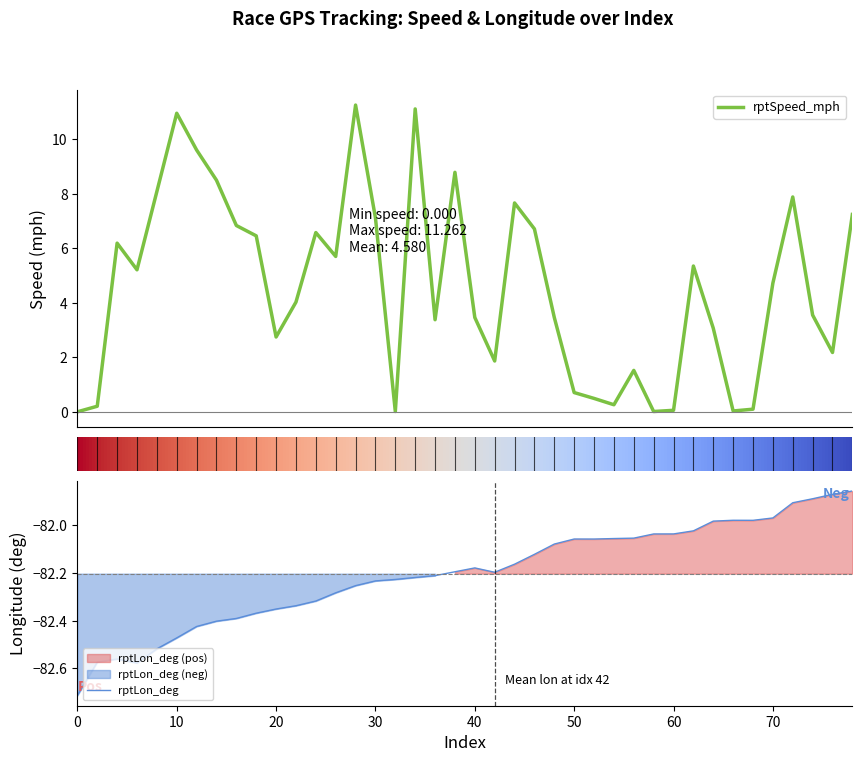

What is the value of the rptSpeed_mph point at the 21st from the left?

3.5